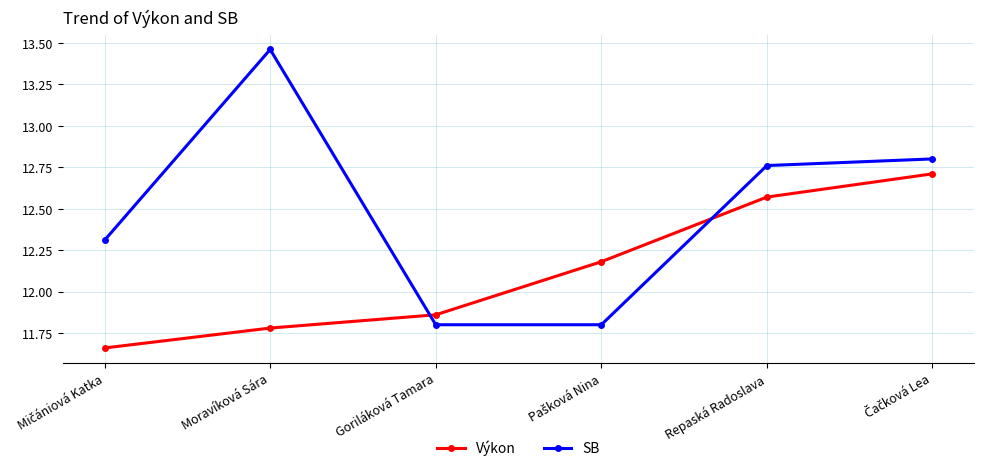

How many series are shown in this chart?

2